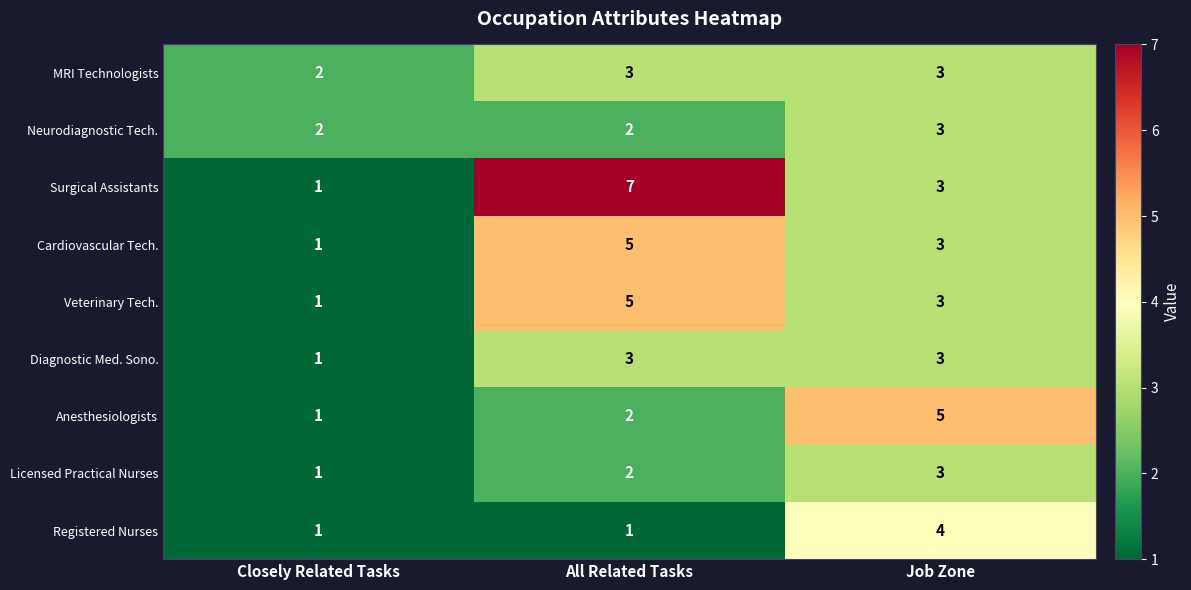

What is the average value of the MRI Technologists series?

3